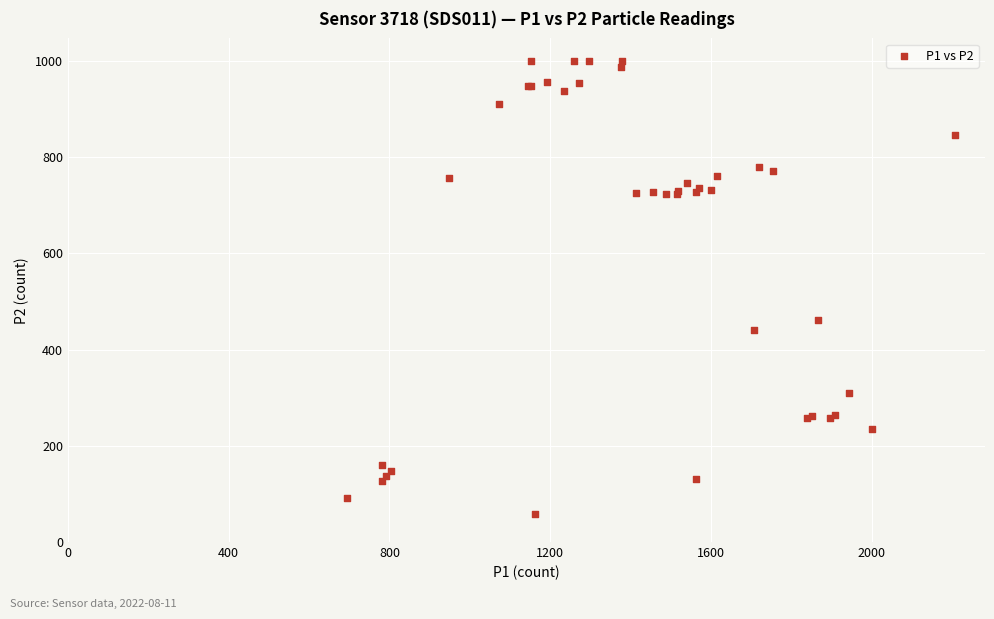

What Y value in the scatter plot is closest to 528?

460.8